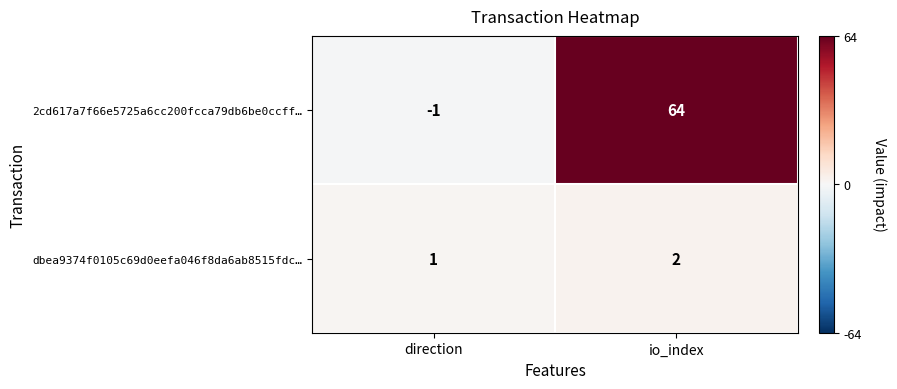

At which category is the sum across all series the highest?

io_index